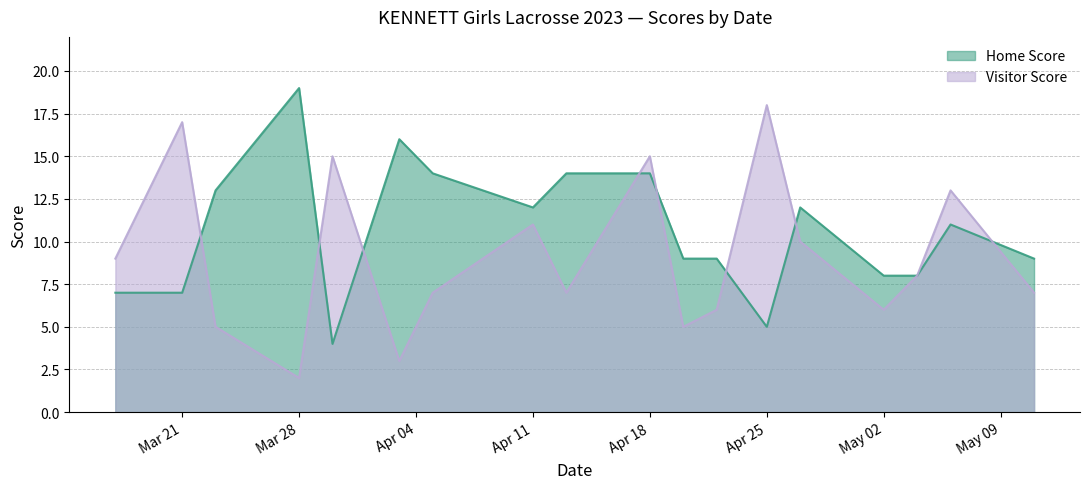

What is the difference between the second highest and minimum values in the Visitor Score series?

15